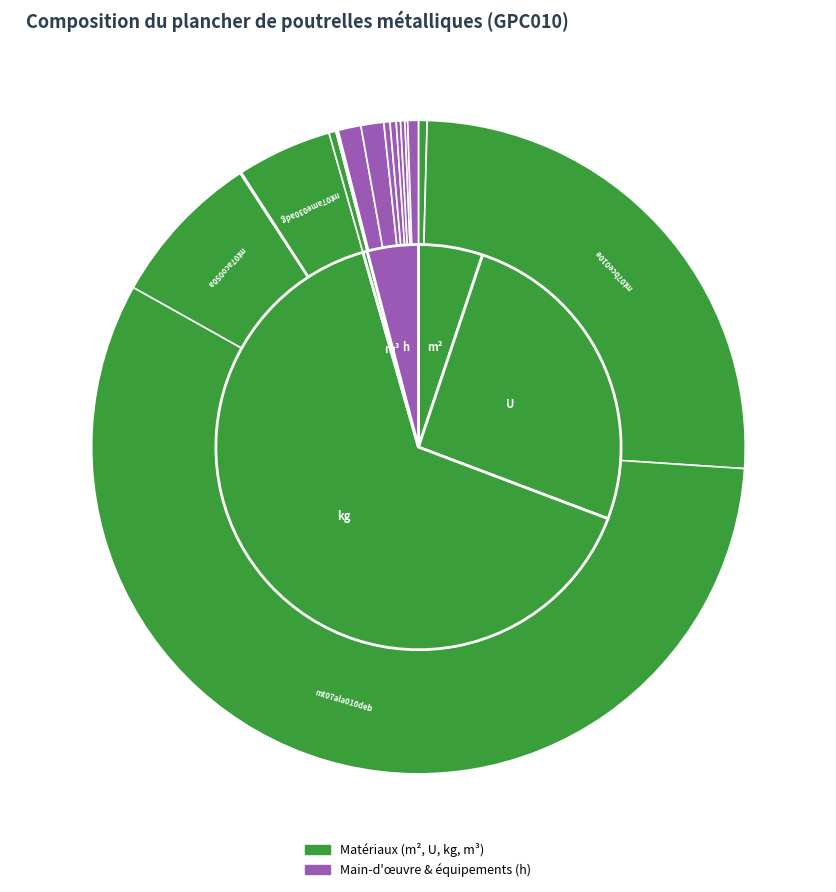

The mq08sol010 slice represents 1% of the pie. True or false?

False